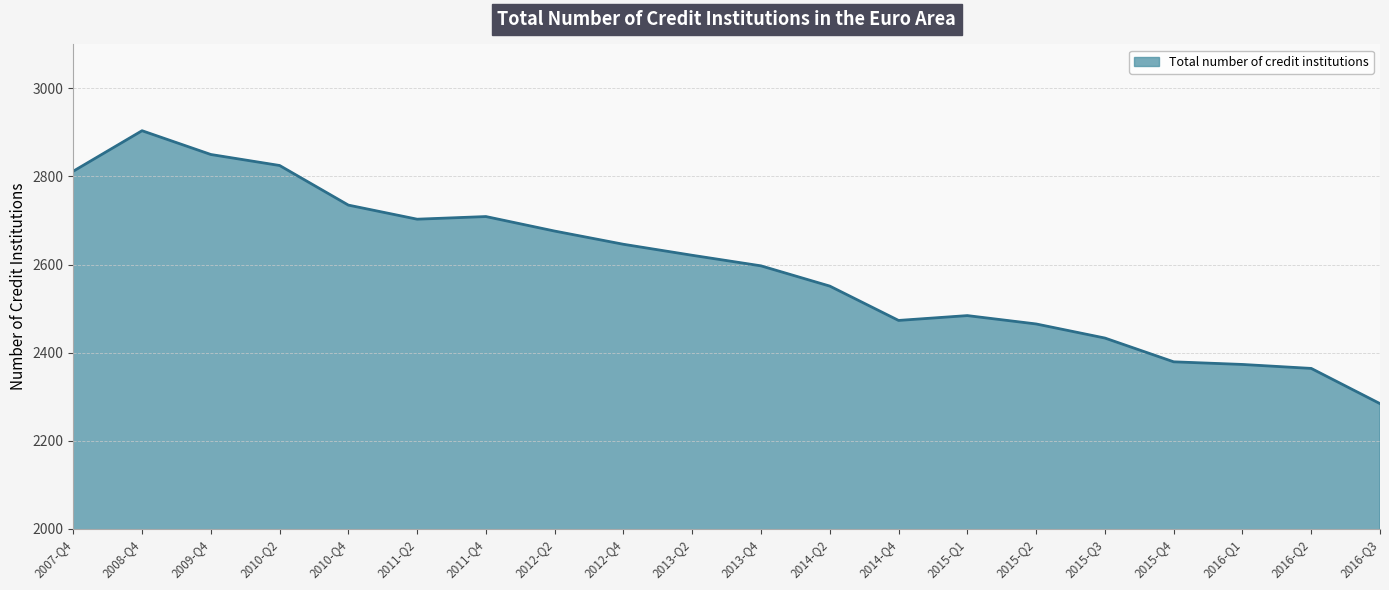

Count the number of data series in this chart.

1